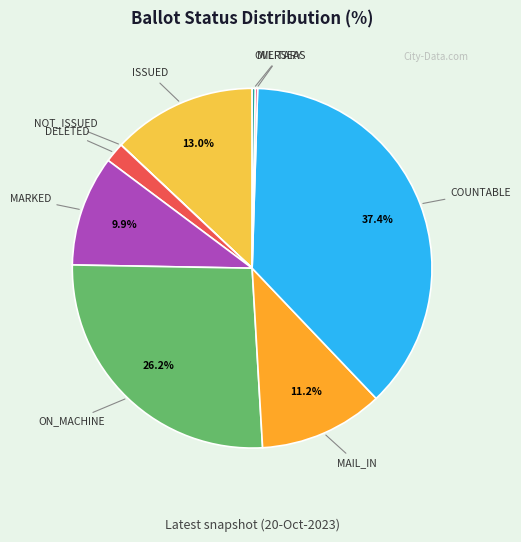

Which has a higher value, ISSUED or DELETED?

ISSUED